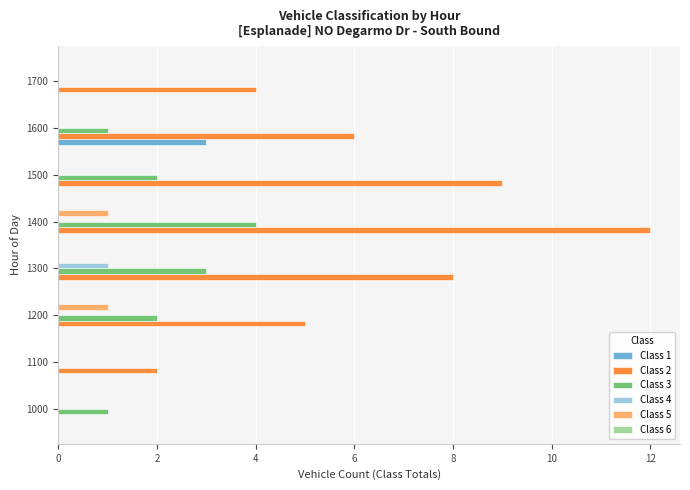

Between 1000 and 1500, which series saw the biggest shift?

Class 2